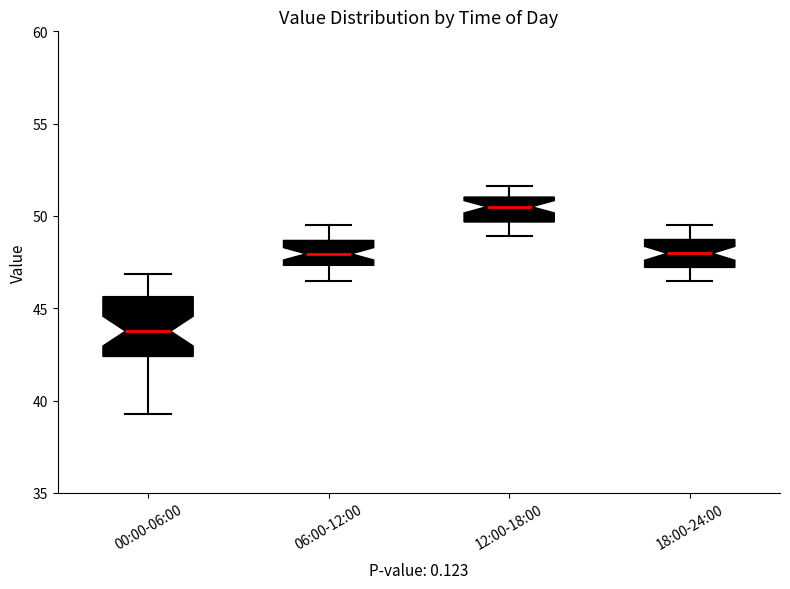

Reading left to right, read every box against the y-axis: the position of its median line, the range the box covers, and the ends of its whiskers. The values are not printed on the chart, so give them approximately, as read against the axis.

00:00-06:00: median 44.0, box 42.5 to 45.5, whiskers 39.5 to 47.0
06:00-12:00: median 48.0, box 47.5 to 48.5, whiskers 46.5 to 49.5
12:00-18:00: median 50.5, box 49.5 to 51.0, whiskers 49.0 to 51.5
18:00-24:00: median 48.0, box 47.0 to 48.5, whiskers 46.5 to 49.5